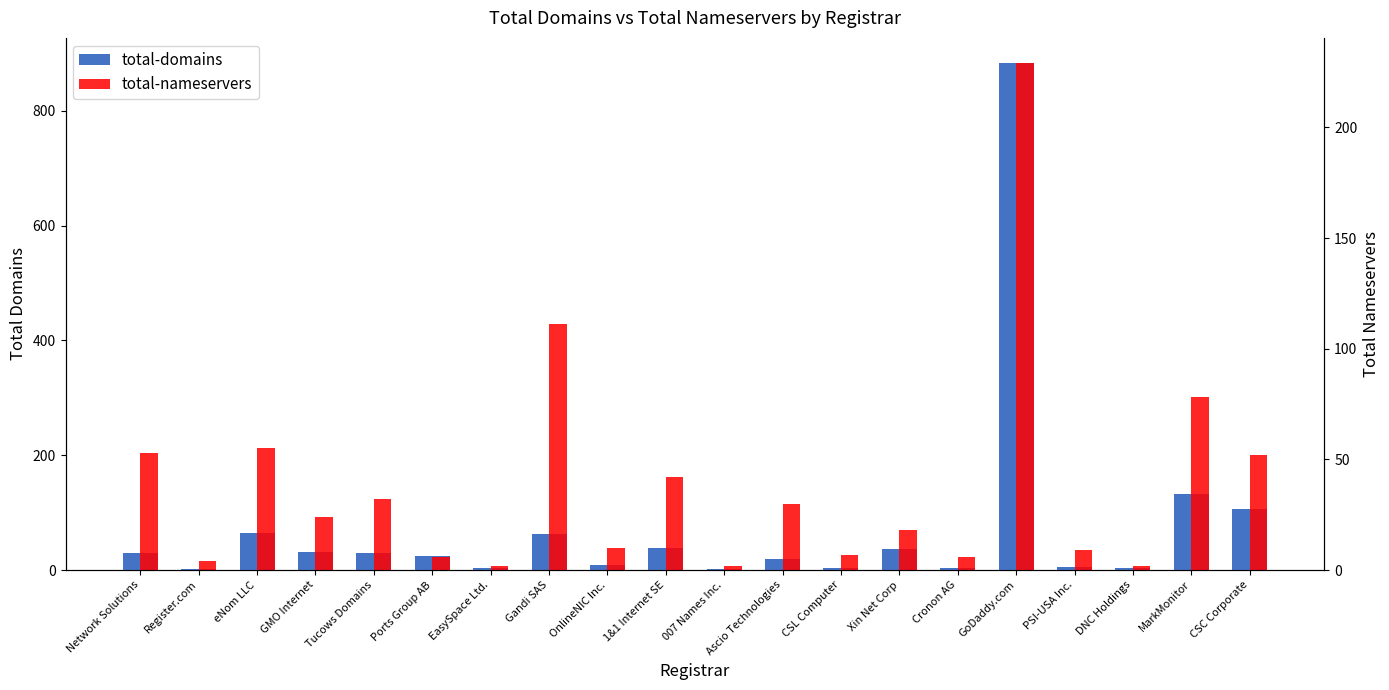

Which series has the widest spread of values?

total-domains